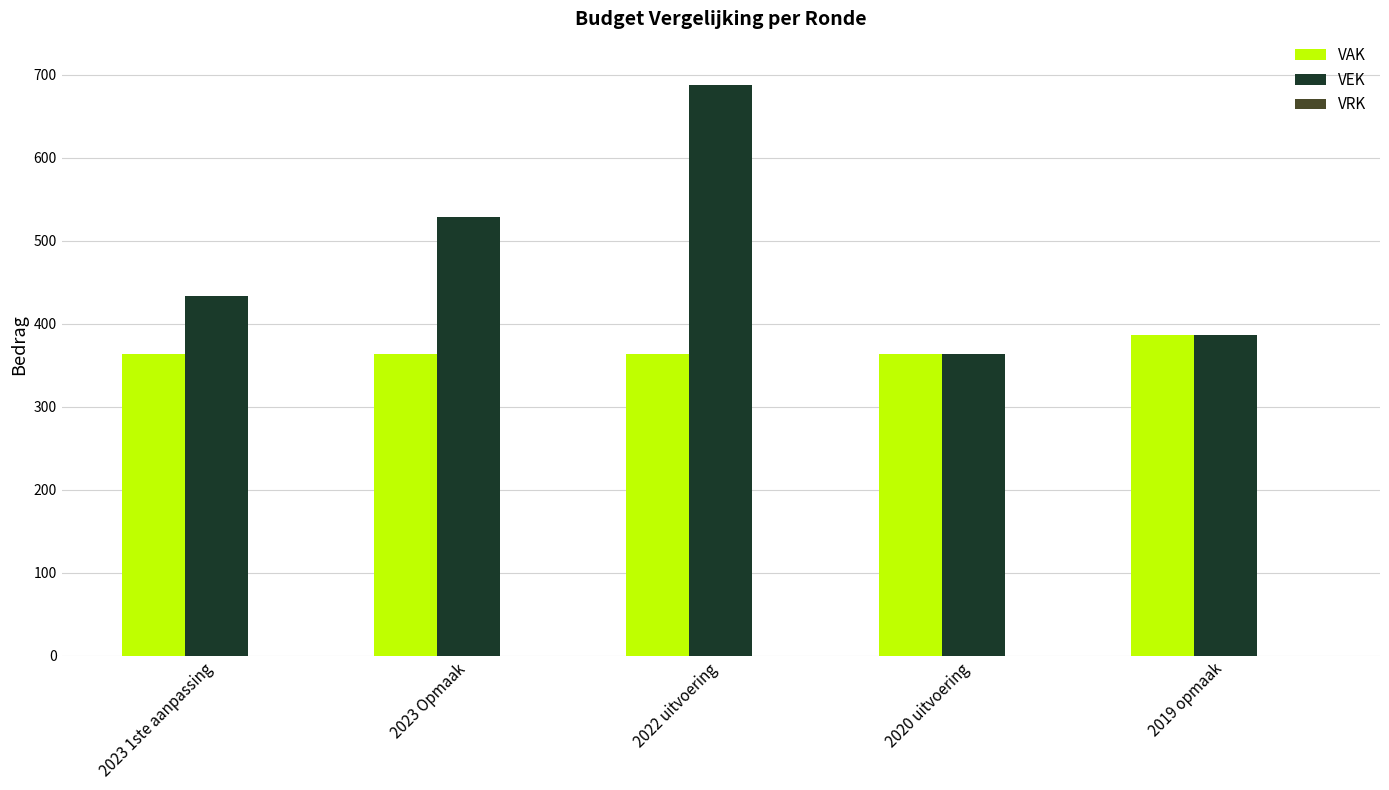

Between 2022 uitvoering and 2019 opmaak, which series saw the biggest shift?

VEK